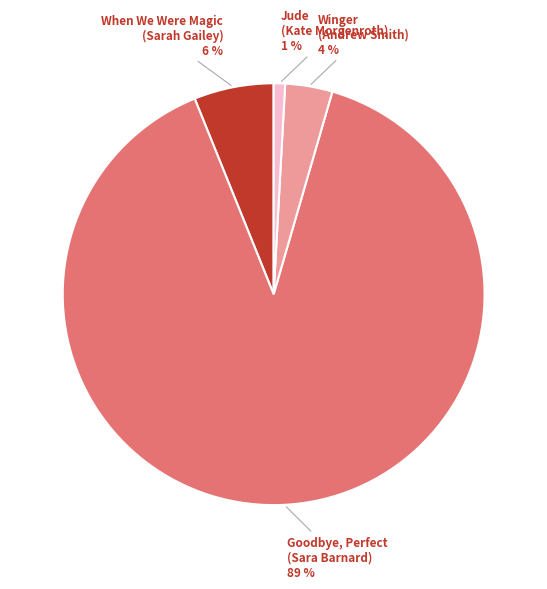

Combined, do Jude (Kate Morgenroth) and When We Were Magic (Sarah Gailey) account for over 50%?

No